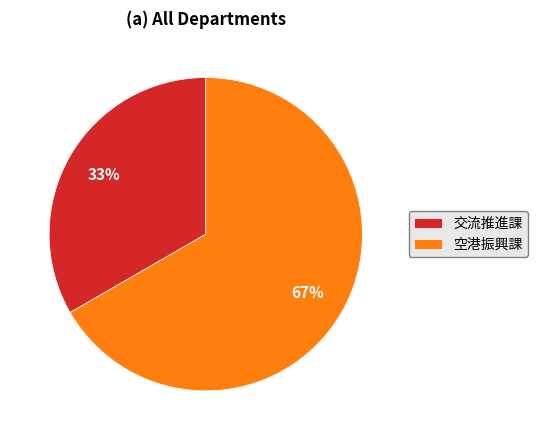

What is the ratio of the value at 空港振興課 to the value at 交流推進課?

2.0